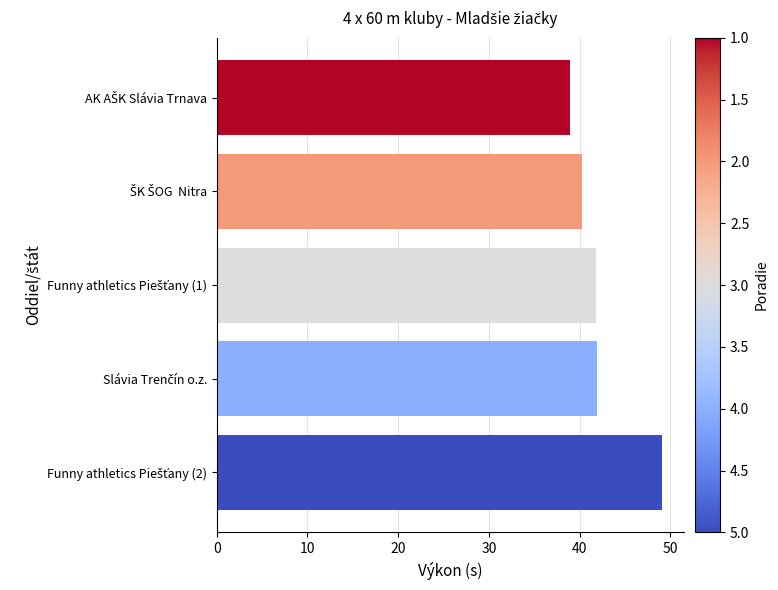

What is the greatest value displayed?

49.1